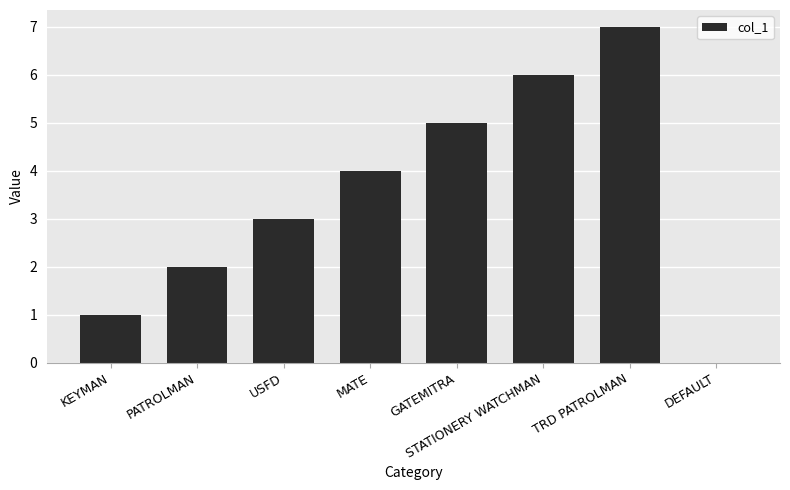

What is the approximate value at USFD?

3